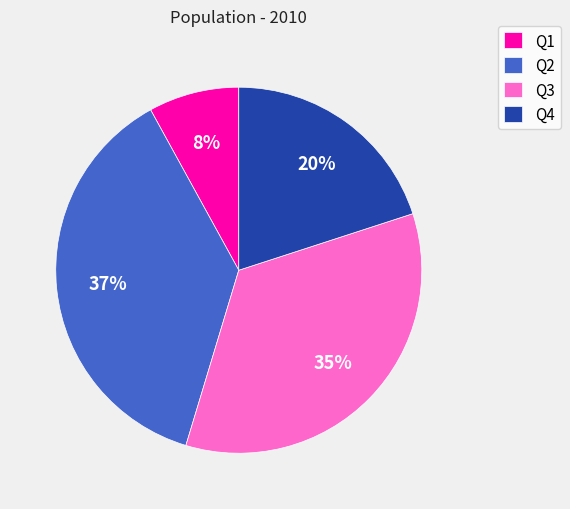

Is Q1 the majority of the pie?

No